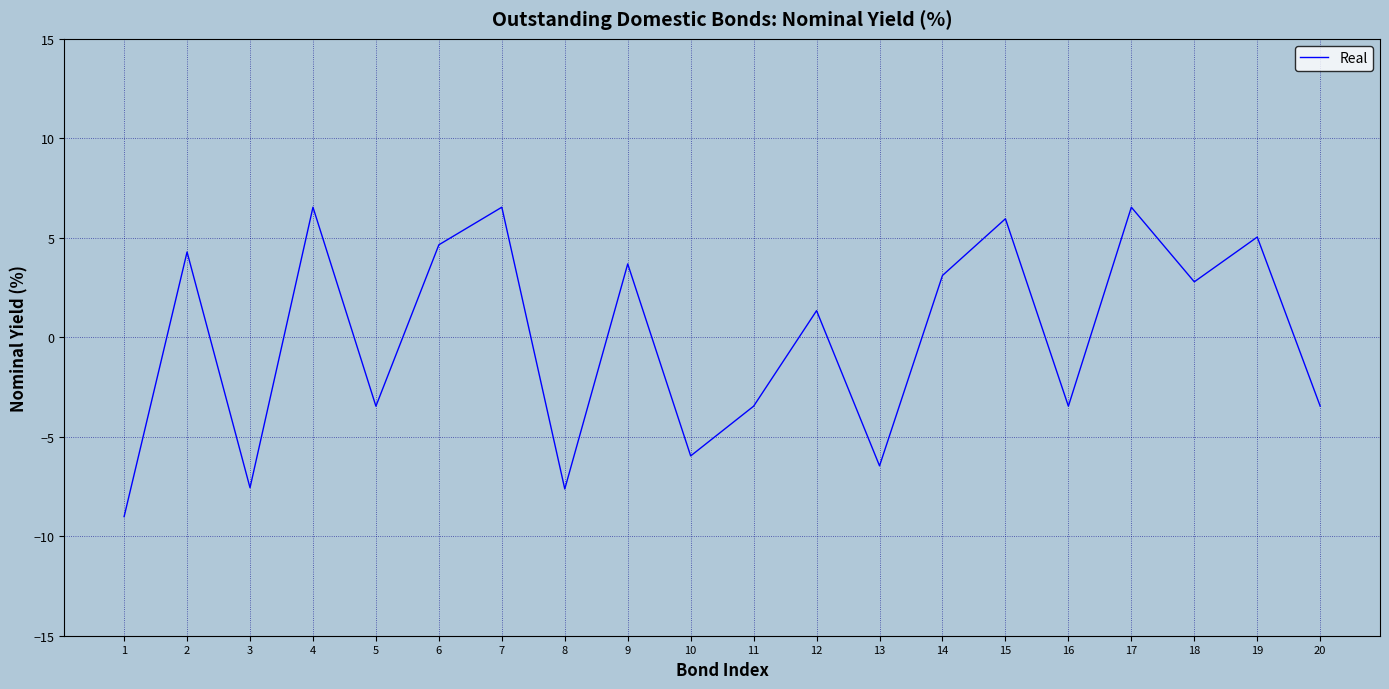

What is the change in value from 6 to 11?

-8.1